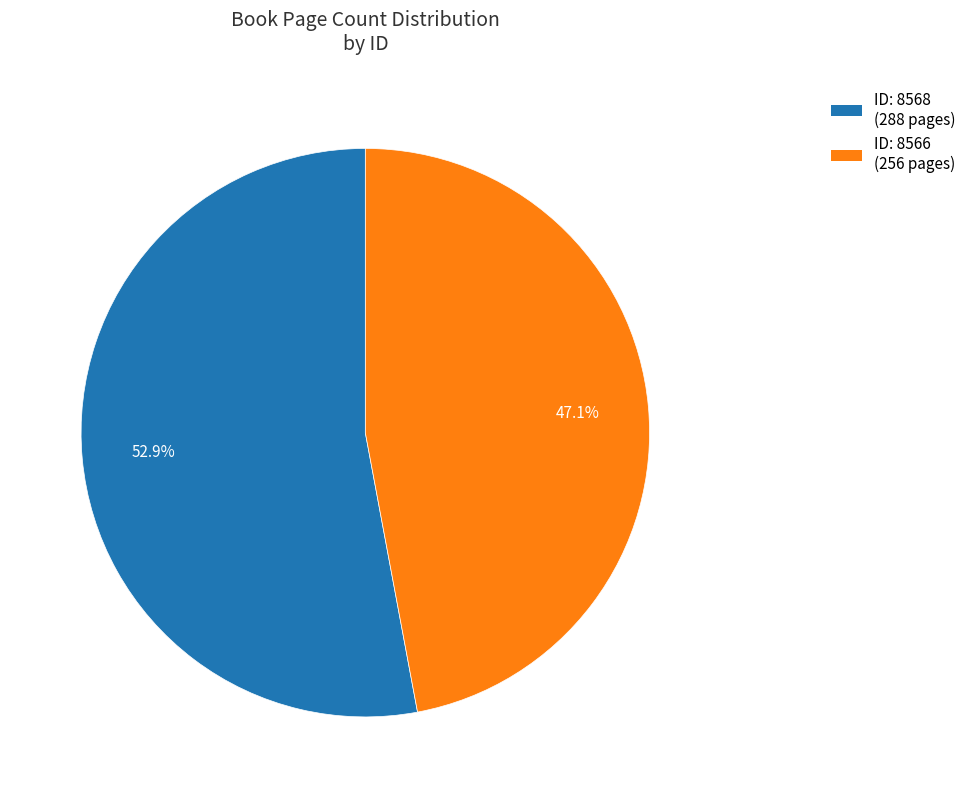

Which category has the smallest portion of the pie?

ID: 8566 (256 pages)